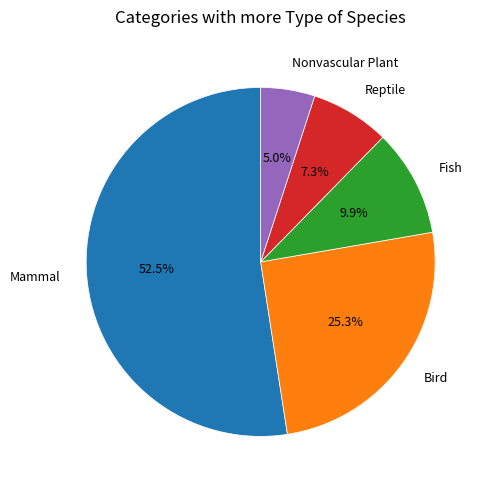

Is there any slice that represents more than half of the pie?

Yes